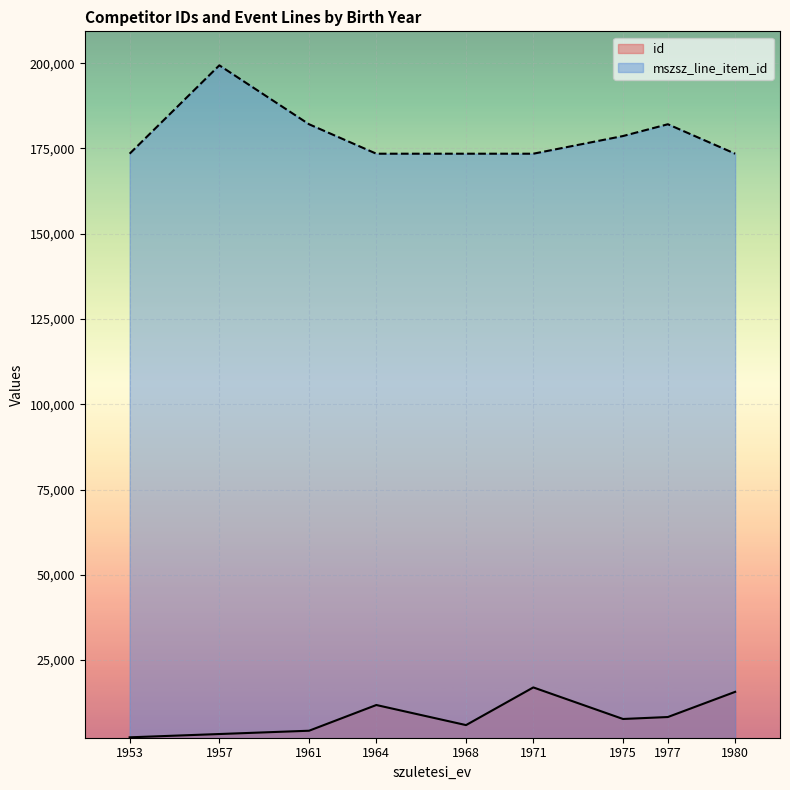

Which series has the largest total across all categories?

mszsz_line_item_id